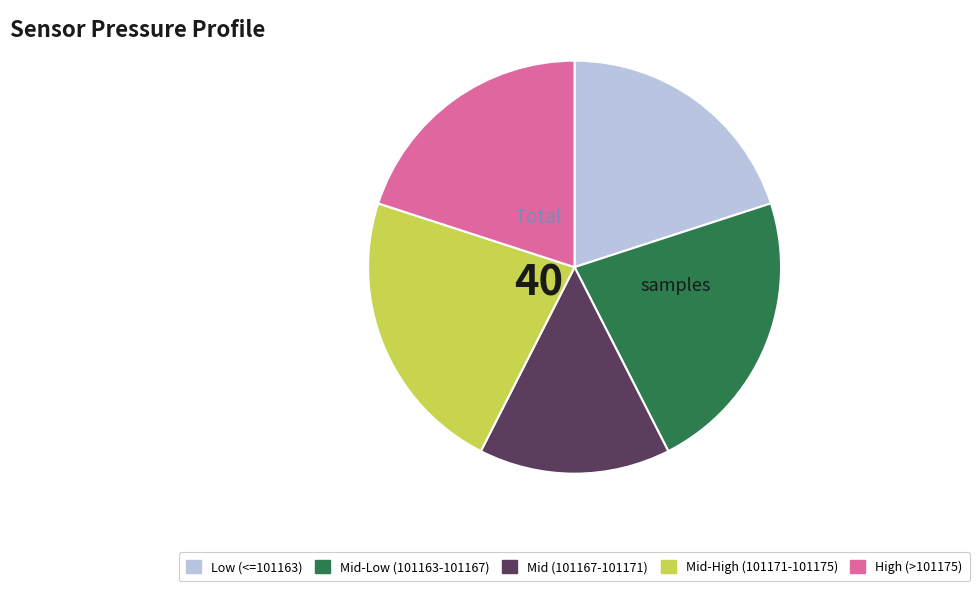

Combined, do Mid-High (101171-101175) and Mid-Low (101163-101167) account for over 50%?

No